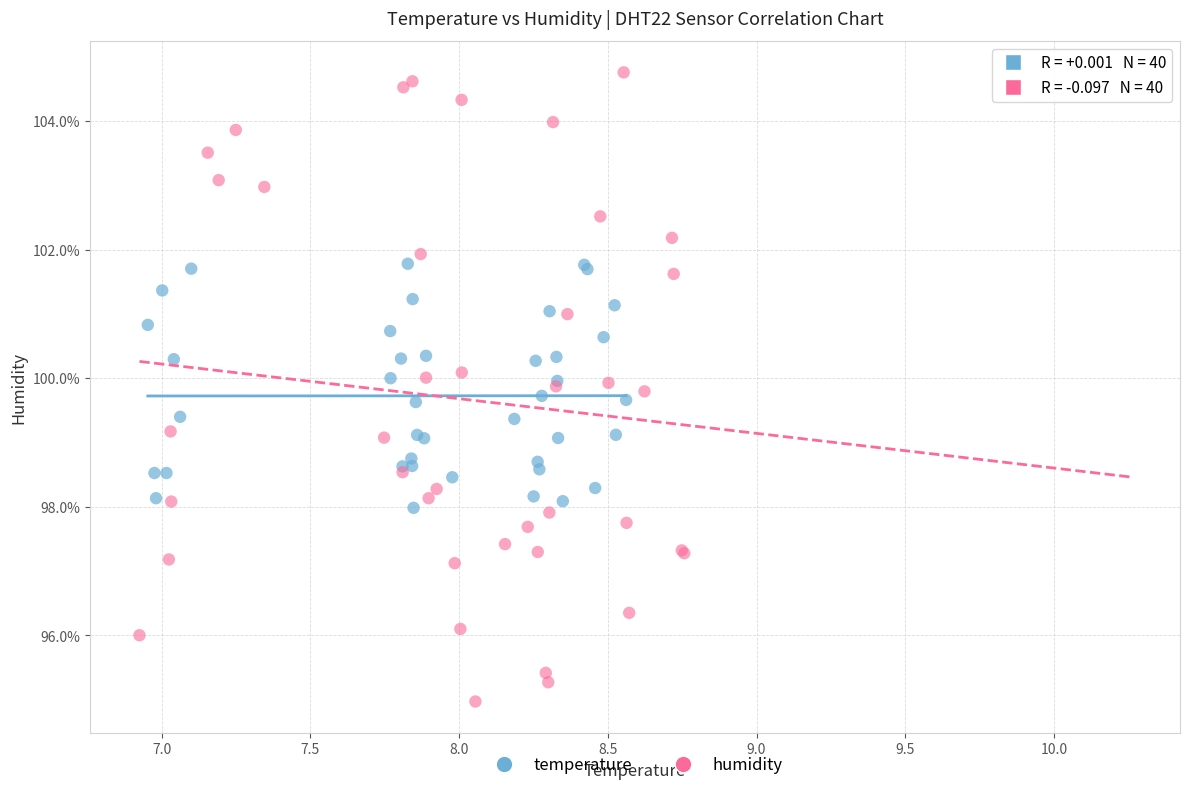

Which series has the largest Y range (max minus min)?

humidity